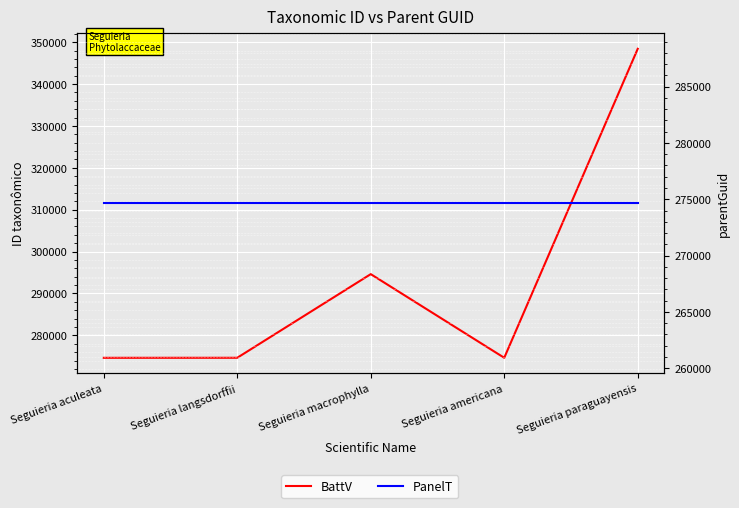

How many lines are shown in the chart?

2